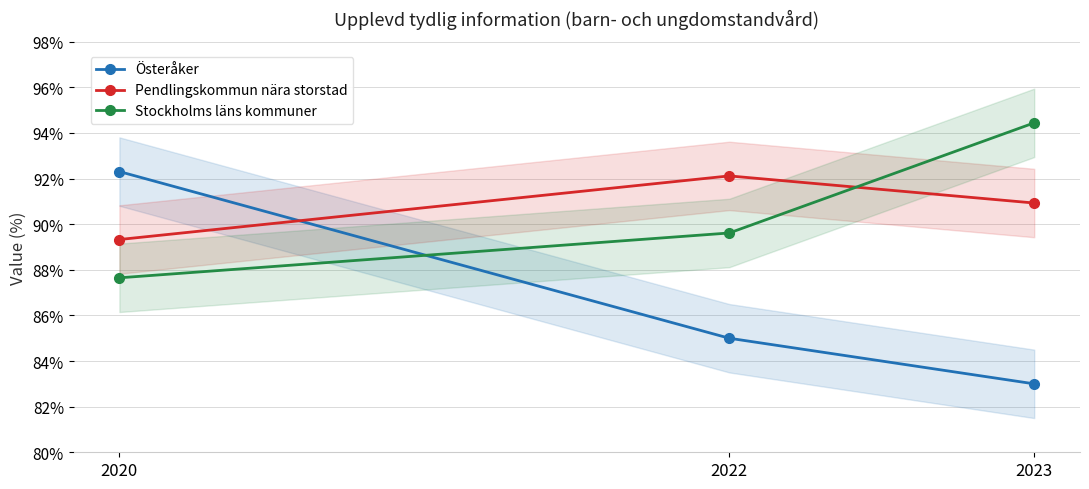

What value does the Pendlingskommun nära storstad series have at 2022?

92.1